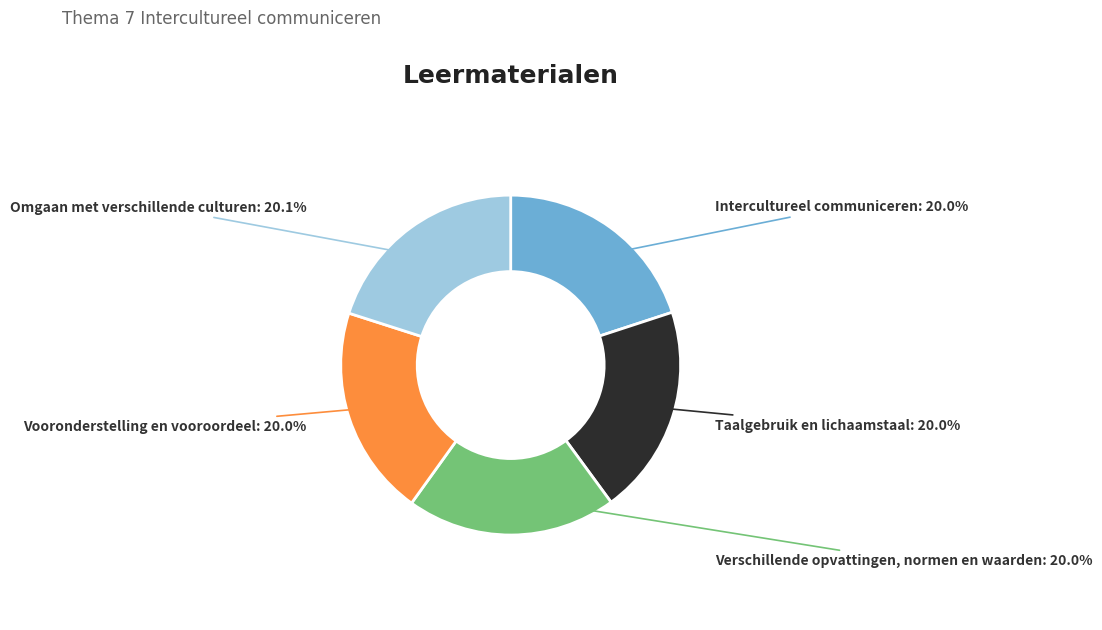

Is Intercultureel communiceren the majority of the pie?

No